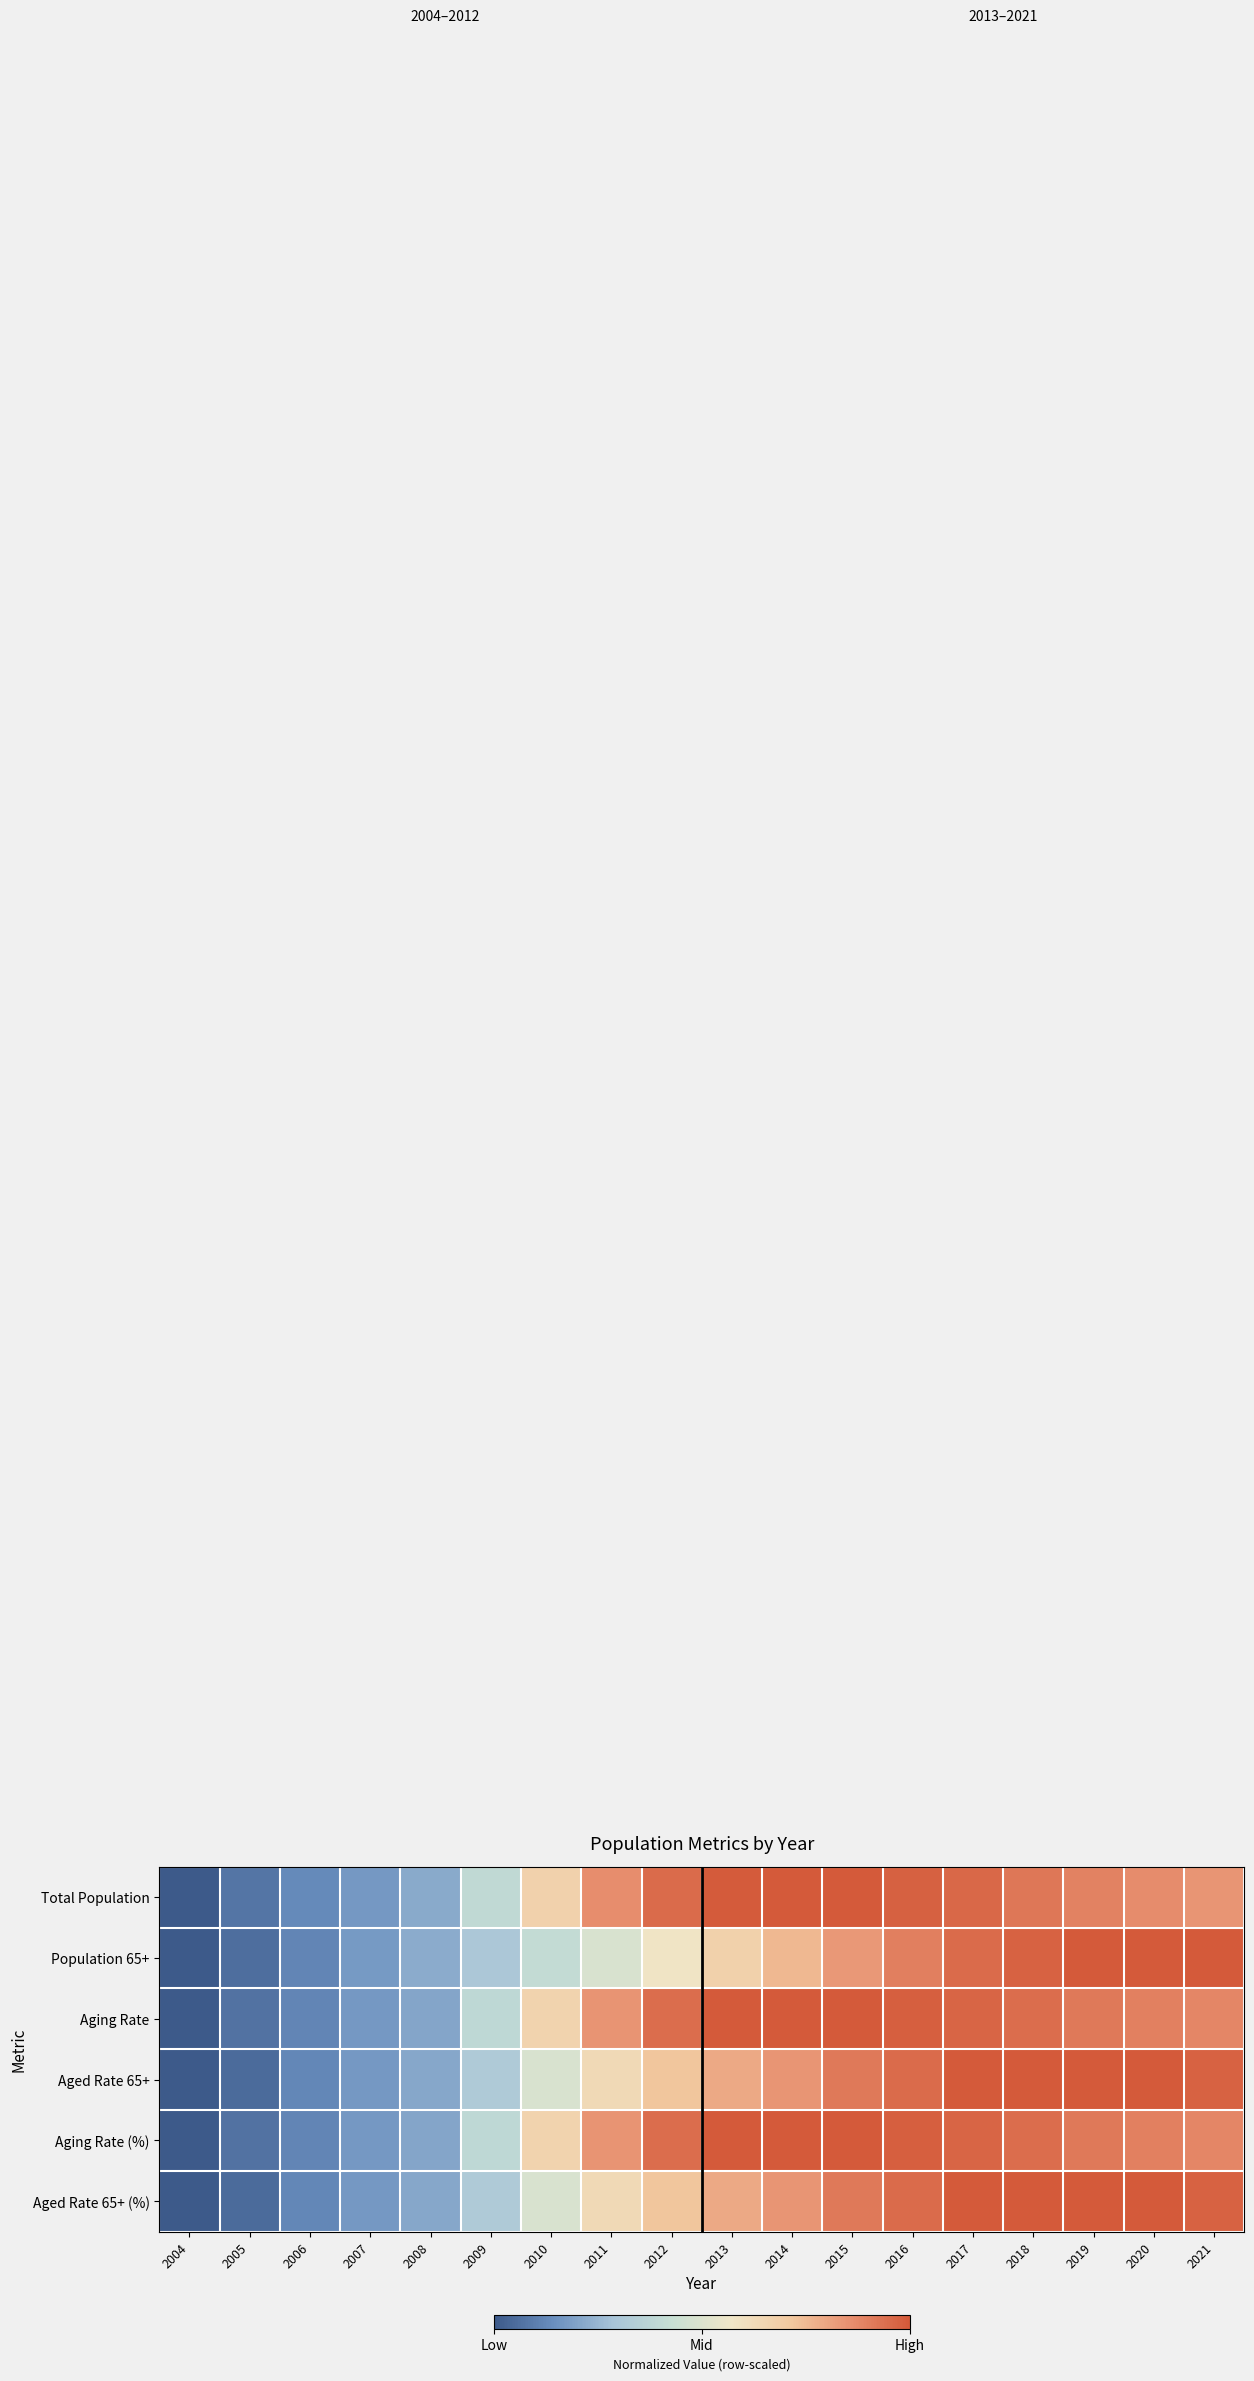

Reading right to left, what are all the values shown in this chart?

Total Population: 2021=0.8	2020=0.9	2019=0.9	2018=0.9	2017=1.0	2016=1.0	2015=1.0	2014=1.0	2013=1.0	2012=1.0	2011=0.9	2010=0.7	2009=0.4	2008=0.2	2007=0.2	2006=0.1	2005=0.1	2004=0.0
Population 65+: 2021=1.0	2020=1.0	2019=1.0	2018=1.0	2017=1.0	2016=0.9	2015=0.8	2014=0.8	2013=0.7	2012=0.6	2011=0.5	2010=0.4	2009=0.3	2008=0.2	2007=0.2	2006=0.1	2005=0.1	2004=0.0
Aging Rate: 2021=0.9	2020=0.9	2019=0.9	2018=0.9	2017=1.0	2016=1.0	2015=1.0	2014=1.0	2013=1.0	2012=0.9	2011=0.8	2010=0.7	2009=0.4	2008=0.2	2007=0.2	2006=0.1	2005=0.1	2004=0.0
Aged Rate 65+: 2021=1.0	2020=1.0	2019=1.0	2018=1.0	2017=1.0	2016=1.0	2015=0.9	2014=0.8	2013=0.8	2012=0.7	2011=0.6	2010=0.5	2009=0.3	2008=0.2	2007=0.2	2006=0.1	2005=0.0	2004=0.0
Aging Rate (%): 2021=0.9	2020=0.9	2019=0.9	2018=0.9	2017=1.0	2016=1.0	2015=1.0	2014=1.0	2013=1.0	2012=0.9	2011=0.8	2010=0.7	2009=0.4	2008=0.2	2007=0.2	2006=0.1	2005=0.1	2004=0.0
Aged Rate 65+ (%): 2021=1.0	2020=1.0	2019=1.0	2018=1.0	2017=1.0	2016=1.0	2015=0.9	2014=0.8	2013=0.8	2012=0.7	2011=0.6	2010=0.5	2009=0.3	2008=0.2	2007=0.2	2006=0.1	2005=0.0	2004=0.0